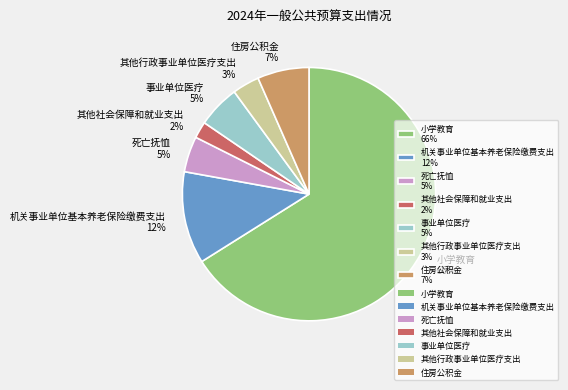

To the nearest percent, what percentage of the pie is 小学教育?

66%